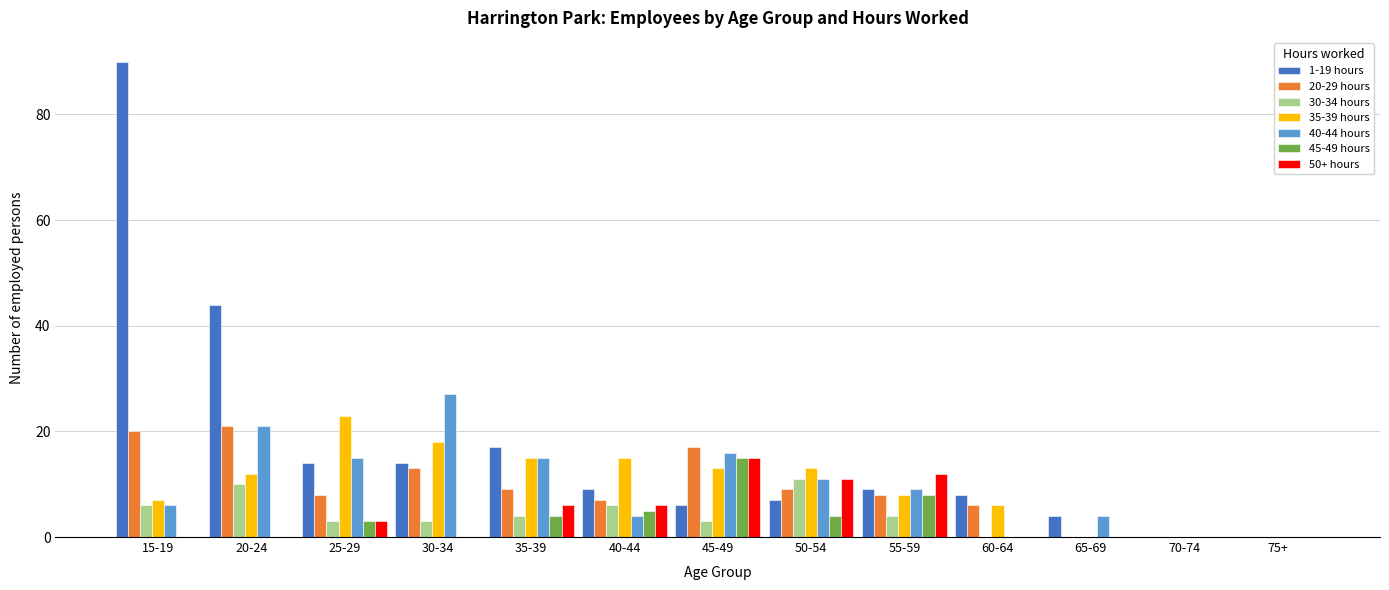

What is the highest value of the 45-49 hours series?

15